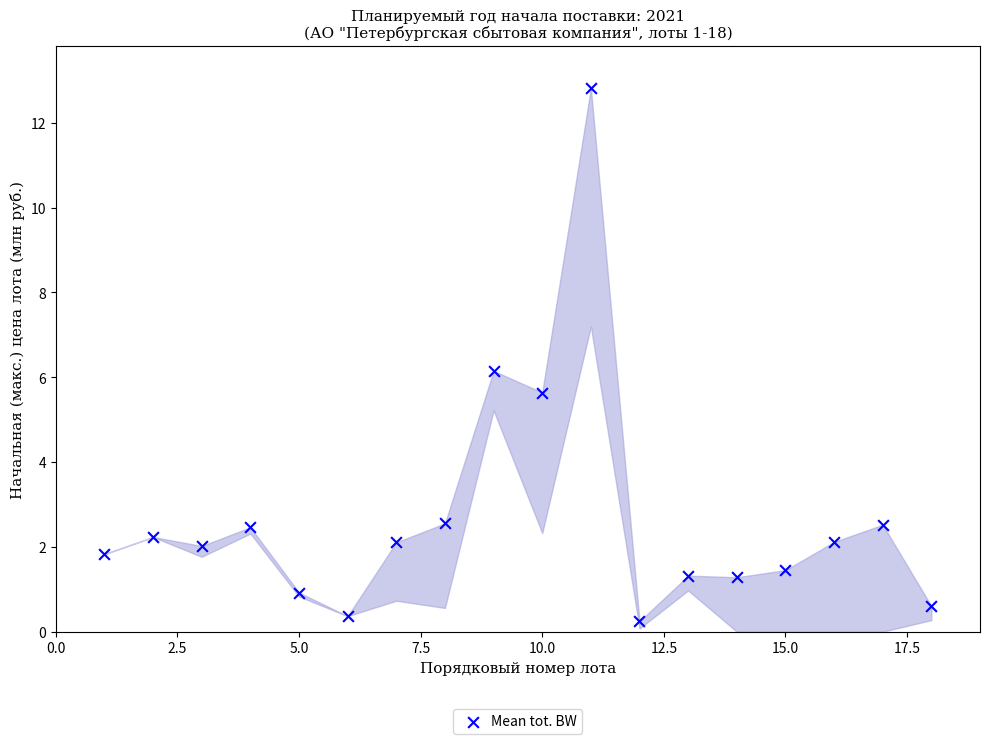

What is the range of Y values (max minus min)?

12.6